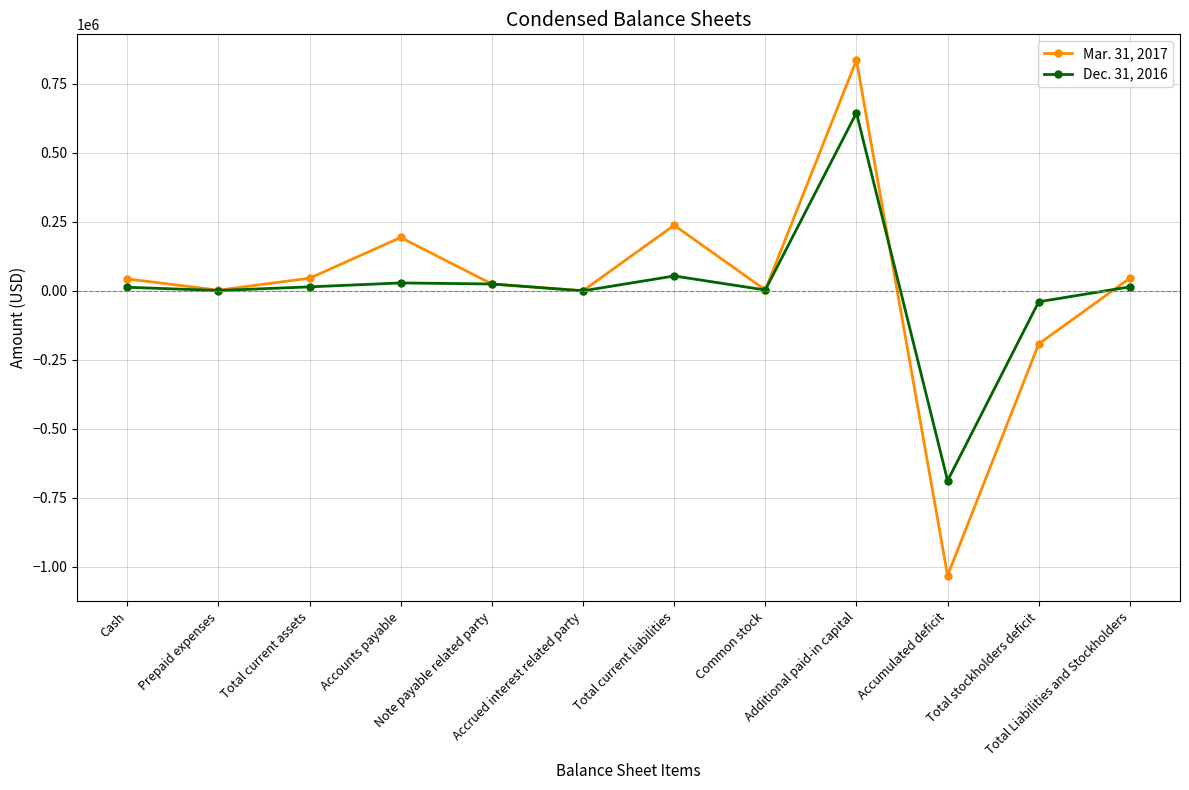

Which series has the widest spread of values?

Mar. 31, 2017